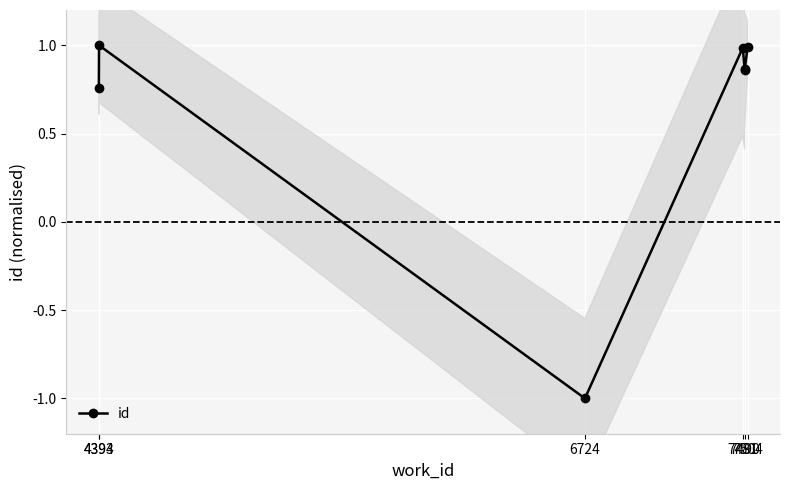

What is the label of the 2nd point from the right?

7504